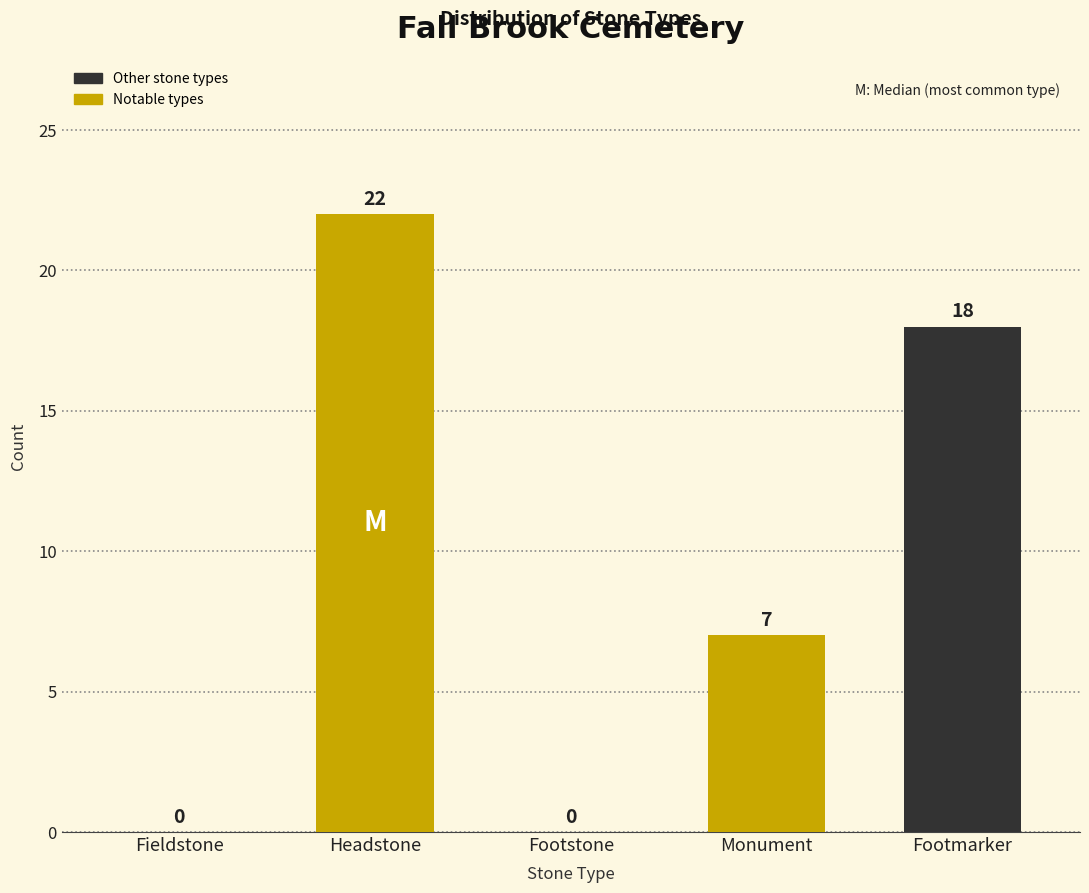

Reading left to right, transcribe all the data shown in this chart.

Fieldstone=0	Headstone=22	Footstone=0	Monument=7	Footmarker=18